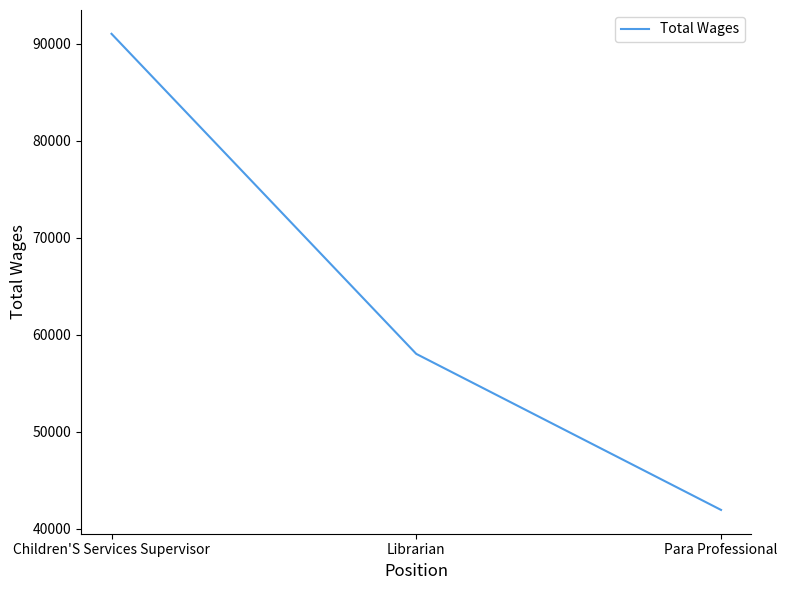

True or false: the data shows 58018 at Librarian.

True